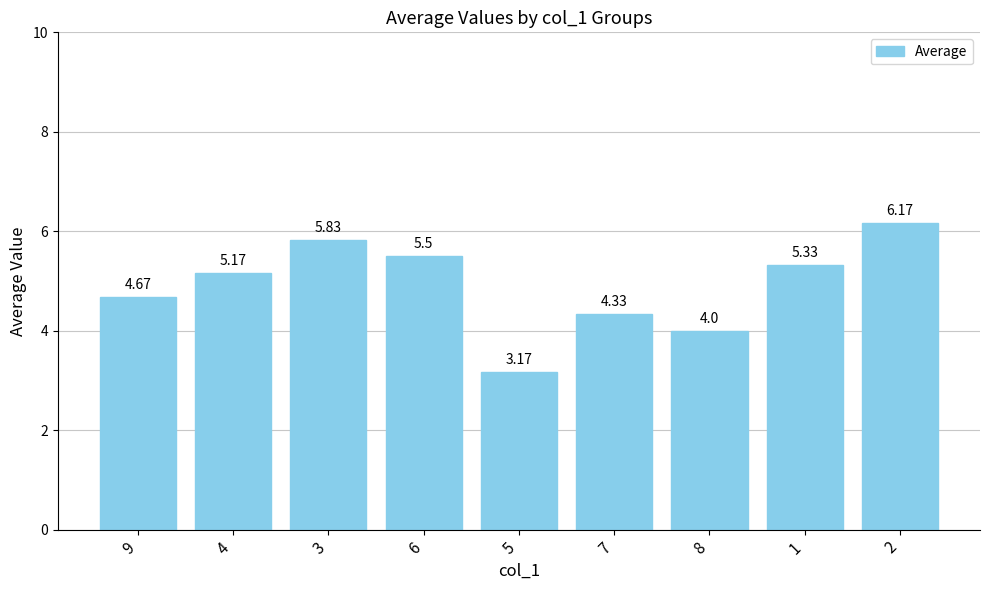

Rank the categories by value from lowest to highest.

5, 8, 7, 9, 4, 1, 6, 3, 2